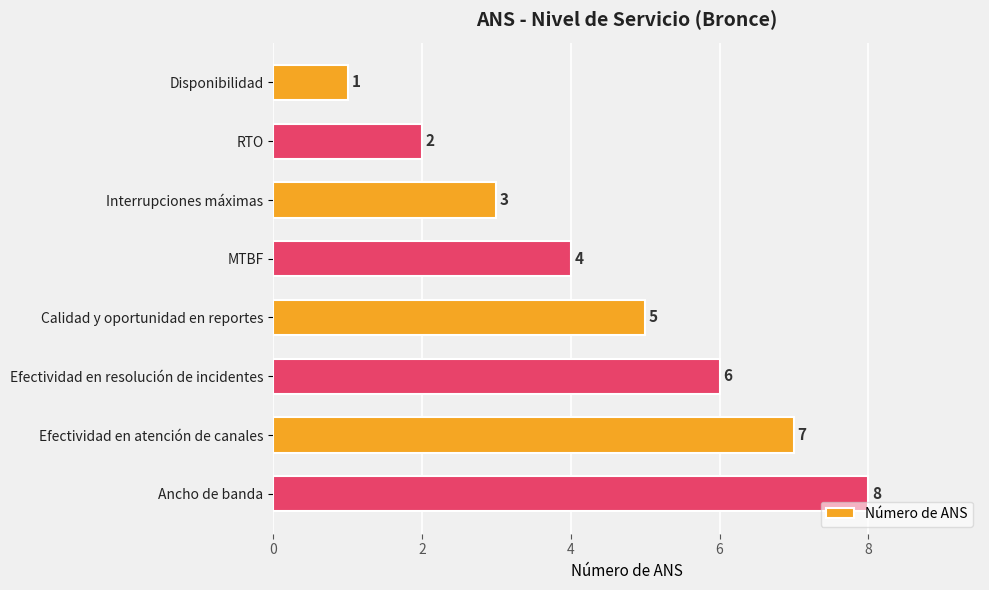

Between Disponibilidad and RTO, which is larger?

RTO